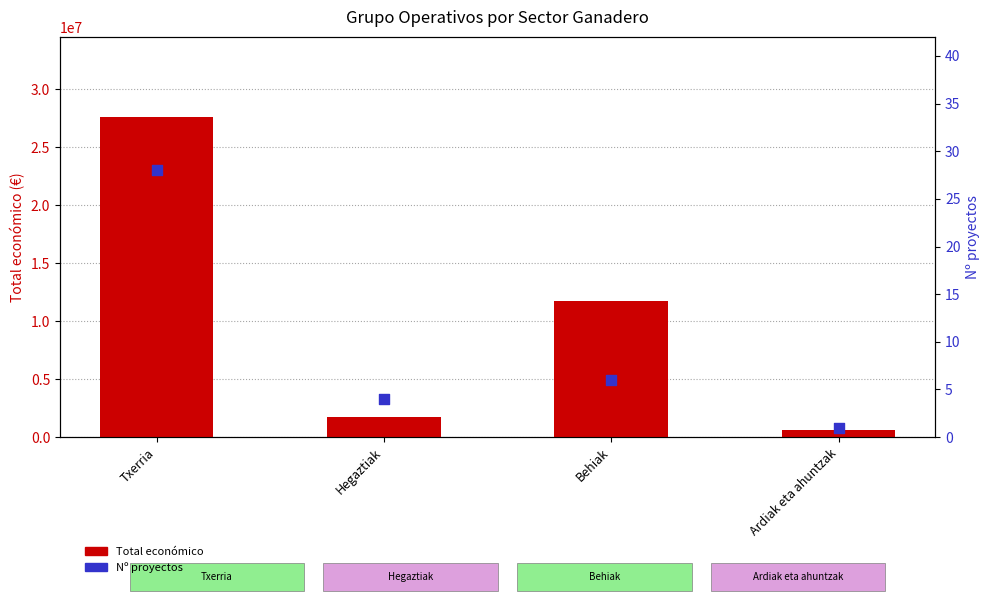

What is the total value across all series at Ardiak eta ahuntzak?

598050